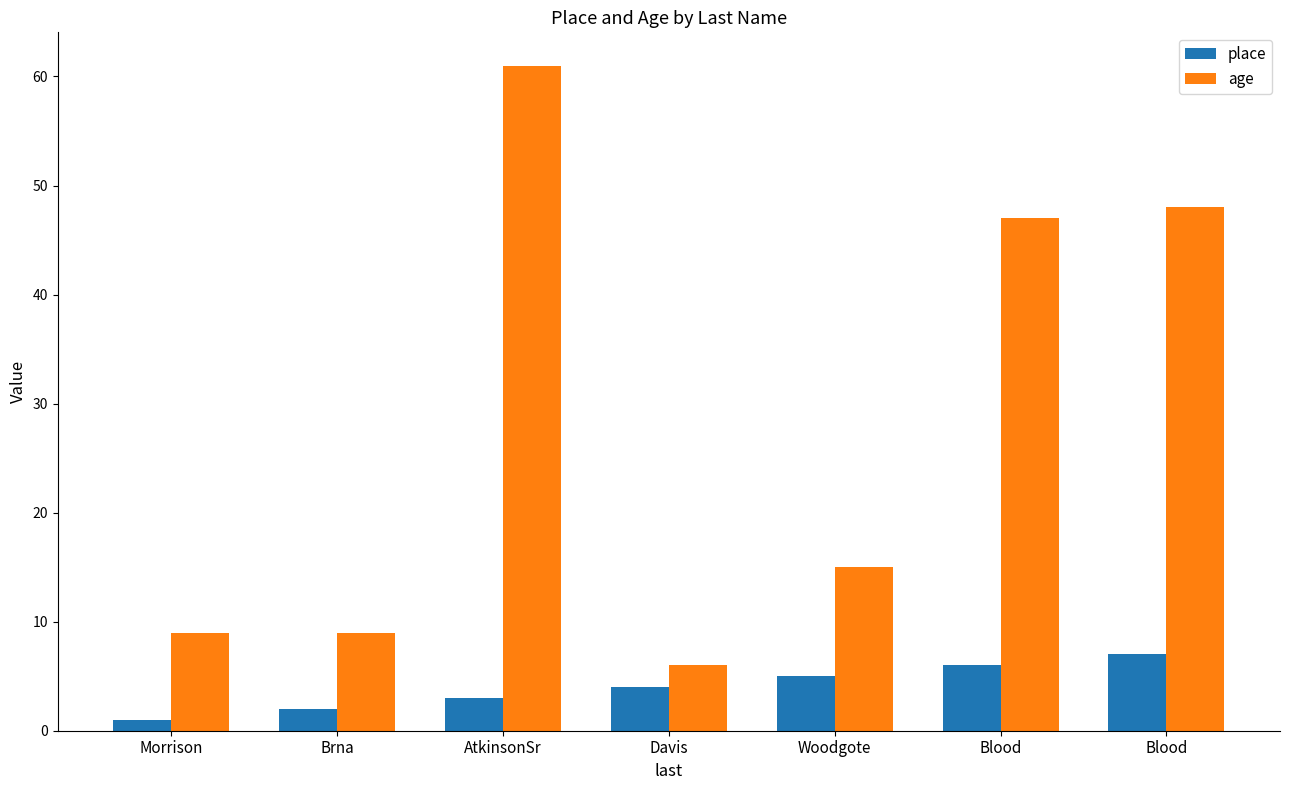

What are all the series names shown in the legend?

place, age